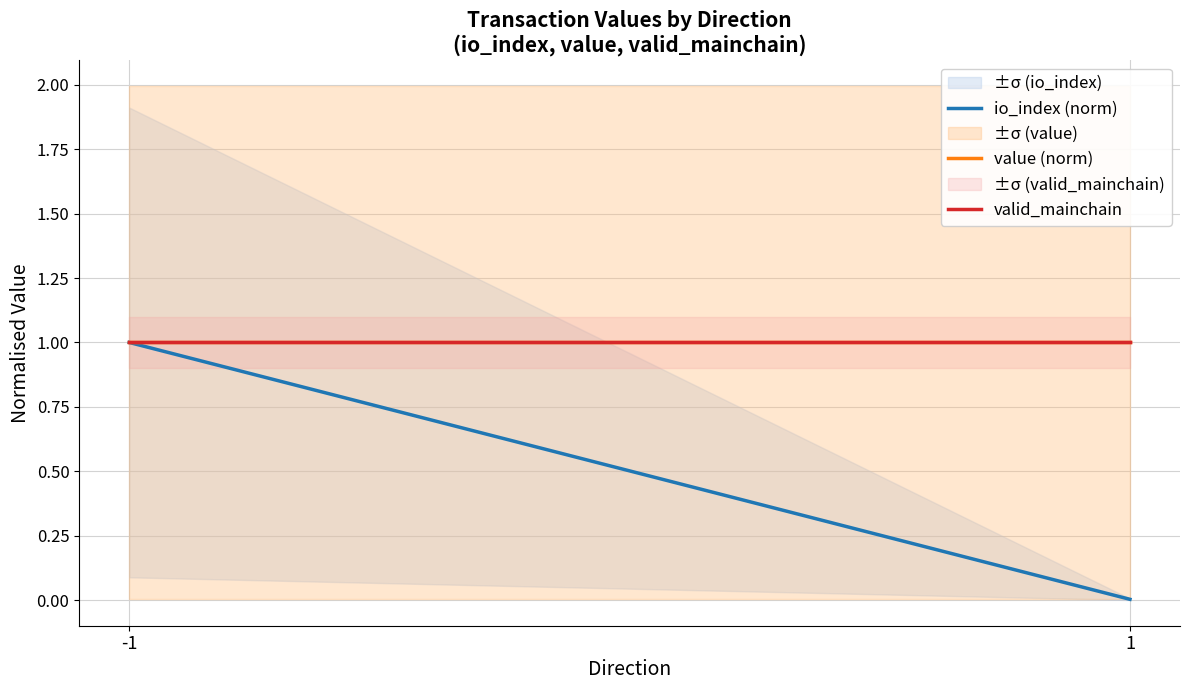

Which series has the largest total across all categories?

value (norm)